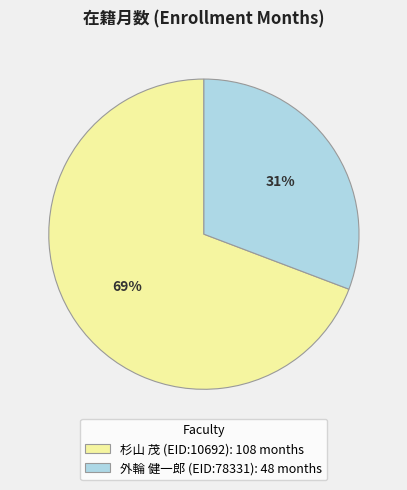

What is the majority slice?

杉山 茂 (EID:10692)